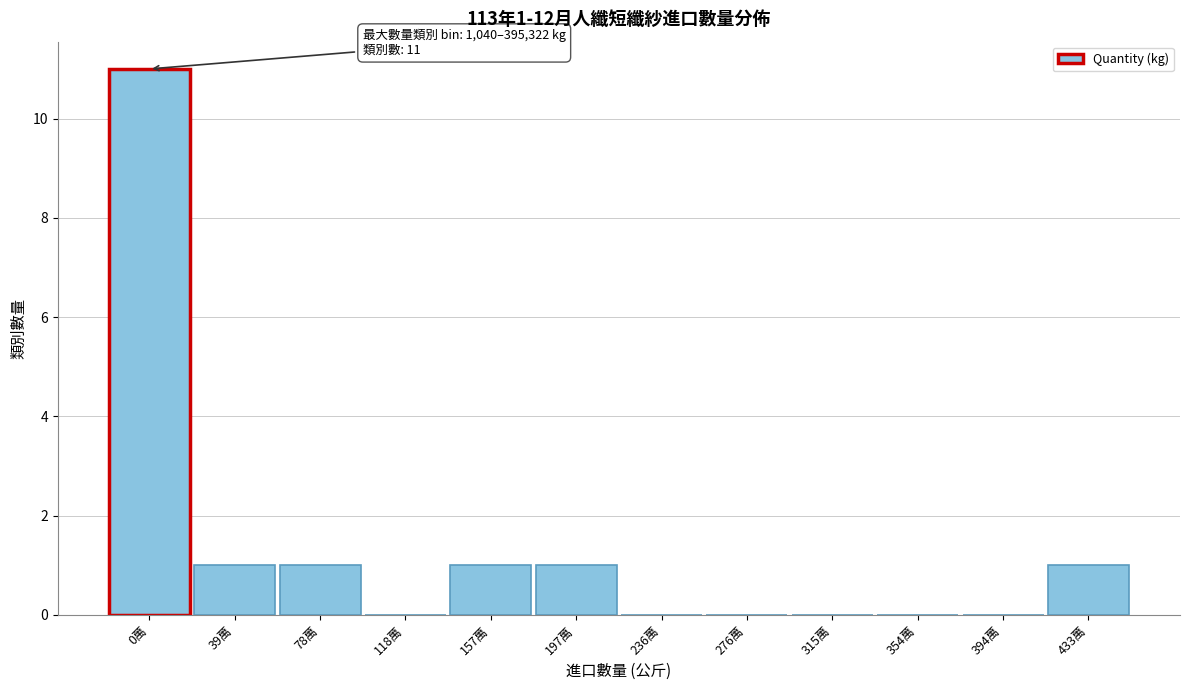

Reading right to left, extract all data points from this chart.

433萬=1	394萬=0	354萬=0	315萬=0	276萬=0	236萬=0	197萬=1	157萬=1	118萬=0	78萬=1	39萬=1	0萬=11